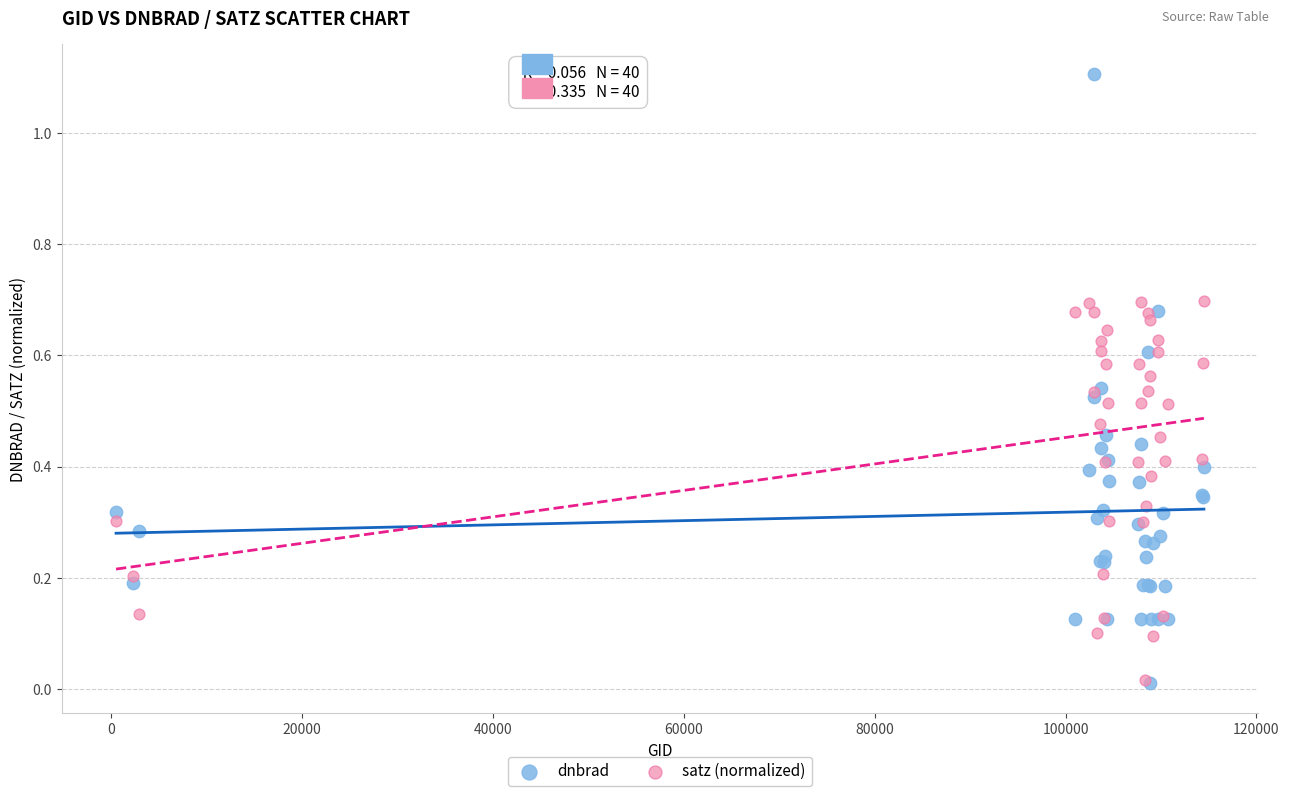

What are all the series names shown in the legend?

dnbrad, satz (normalized)